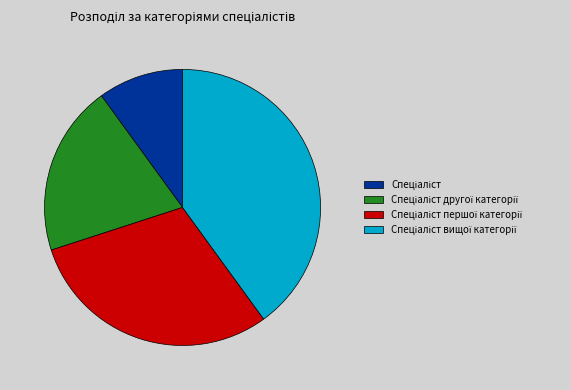

Does any single category account for the majority?

No